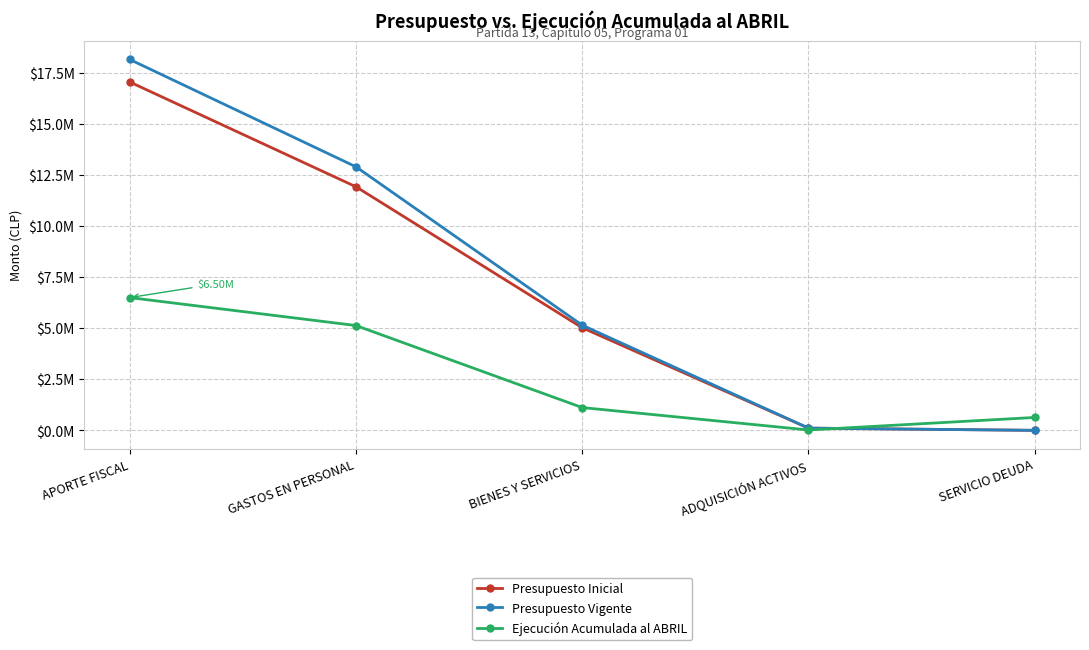

What is the label of the 3rd point from the right?

BIENES Y SERVICIOS